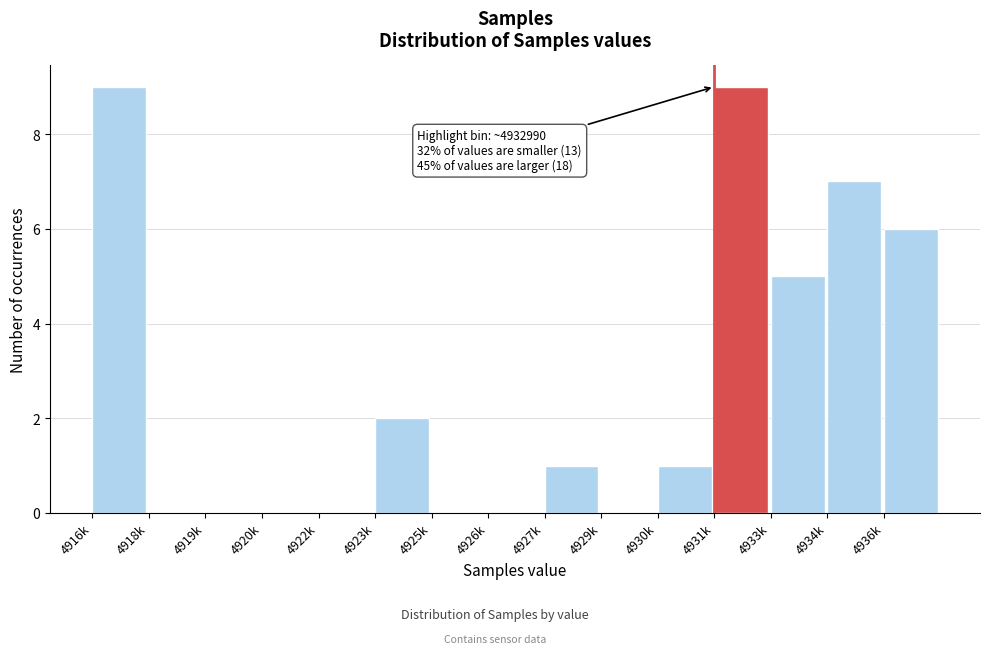

Reading left to right, extract all data points from this chart.

4916k=9	4918k=0	4919k=0	4920k=0	4922k=0	4923k=2	4925k=0	4926k=0	4927k=1	4929k=0	4930k=1	4931k=9	4933k=5	4934k=7	4936k=6